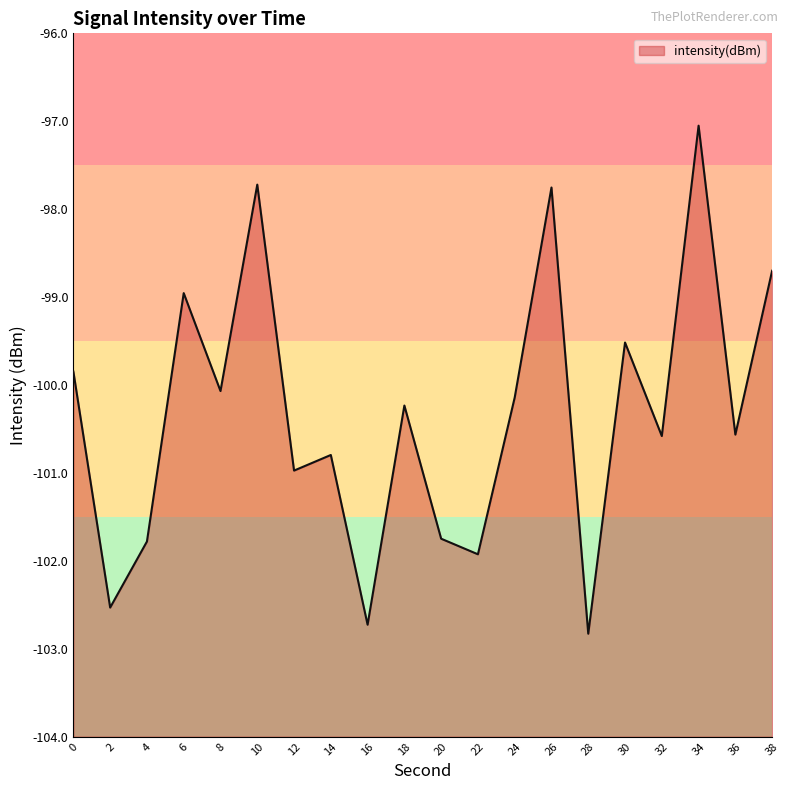

Rank the categories by value from highest to lowest.

34, 10, 26, 38, 6, 30, 0, 8, 24, 18, 36, 32, 14, 12, 20, 4, 22, 2, 16, 28